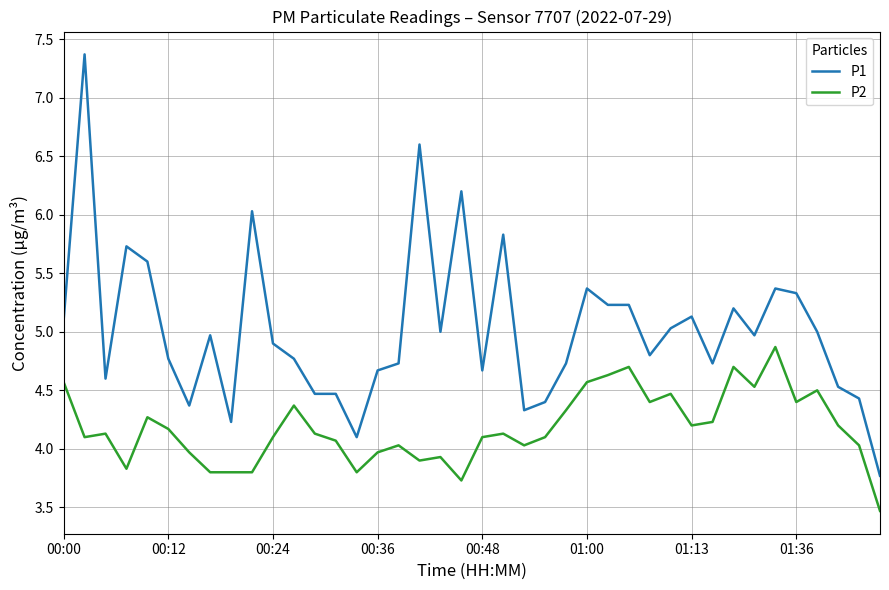

What is the minimum value shown in the chart?

3.5